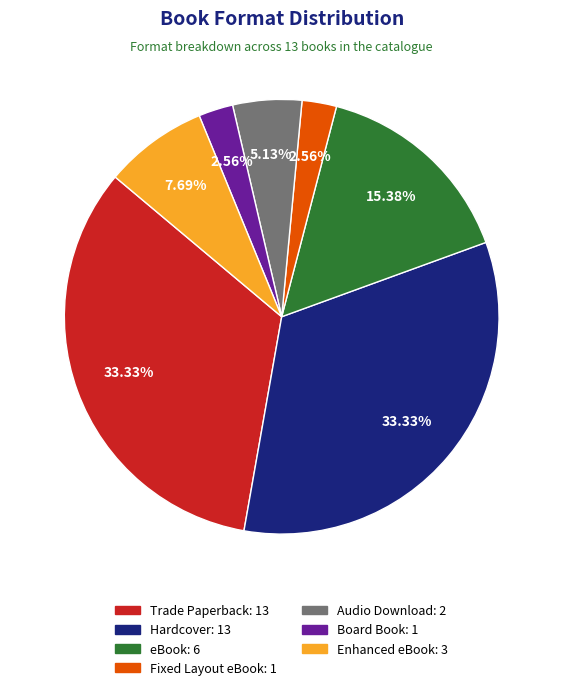

What is the total percentage of Trade Paperback and Audio Download?

38.5%